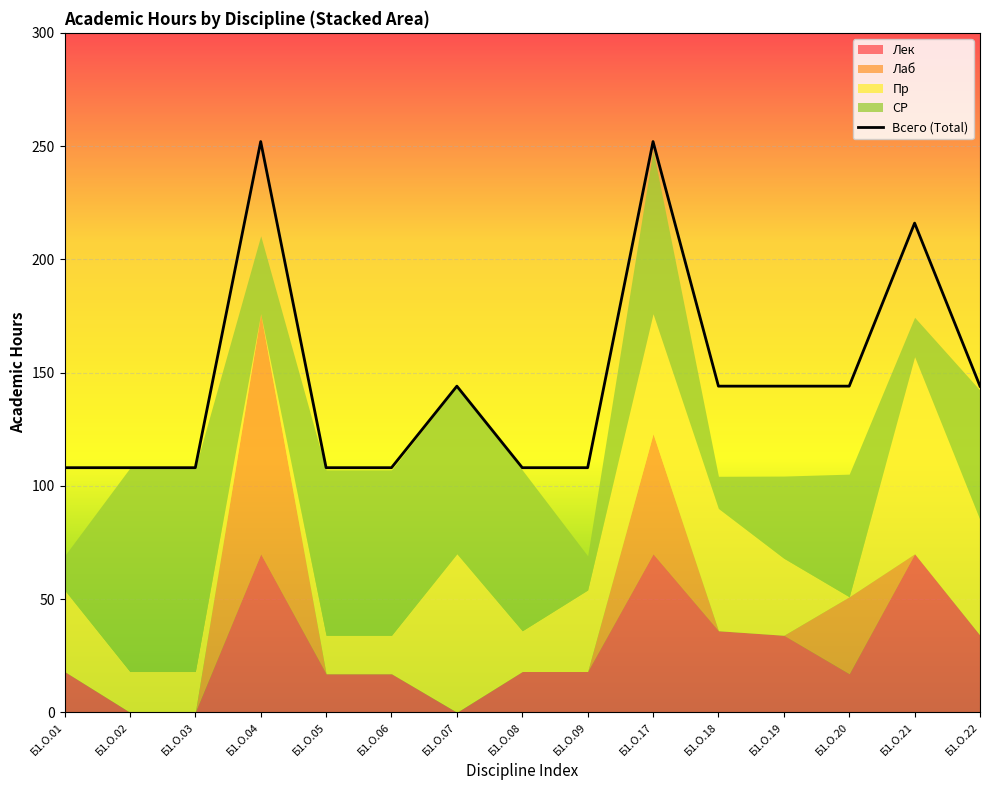

The chart shows a value of 215 at Б1.О.19. True or false?

False